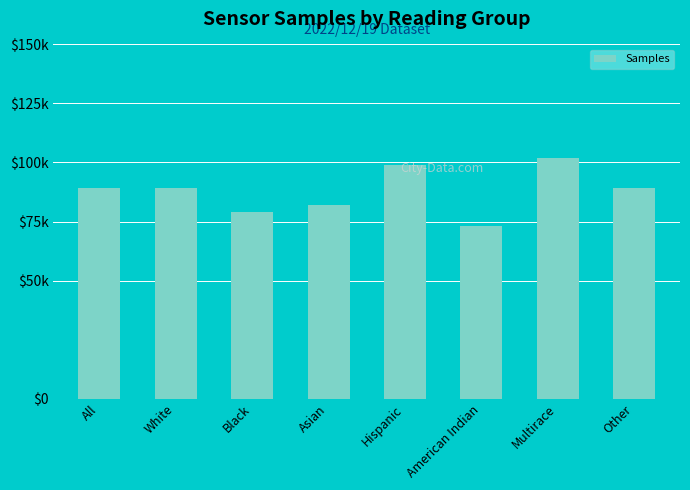

Does the chart contain any negative values?

No